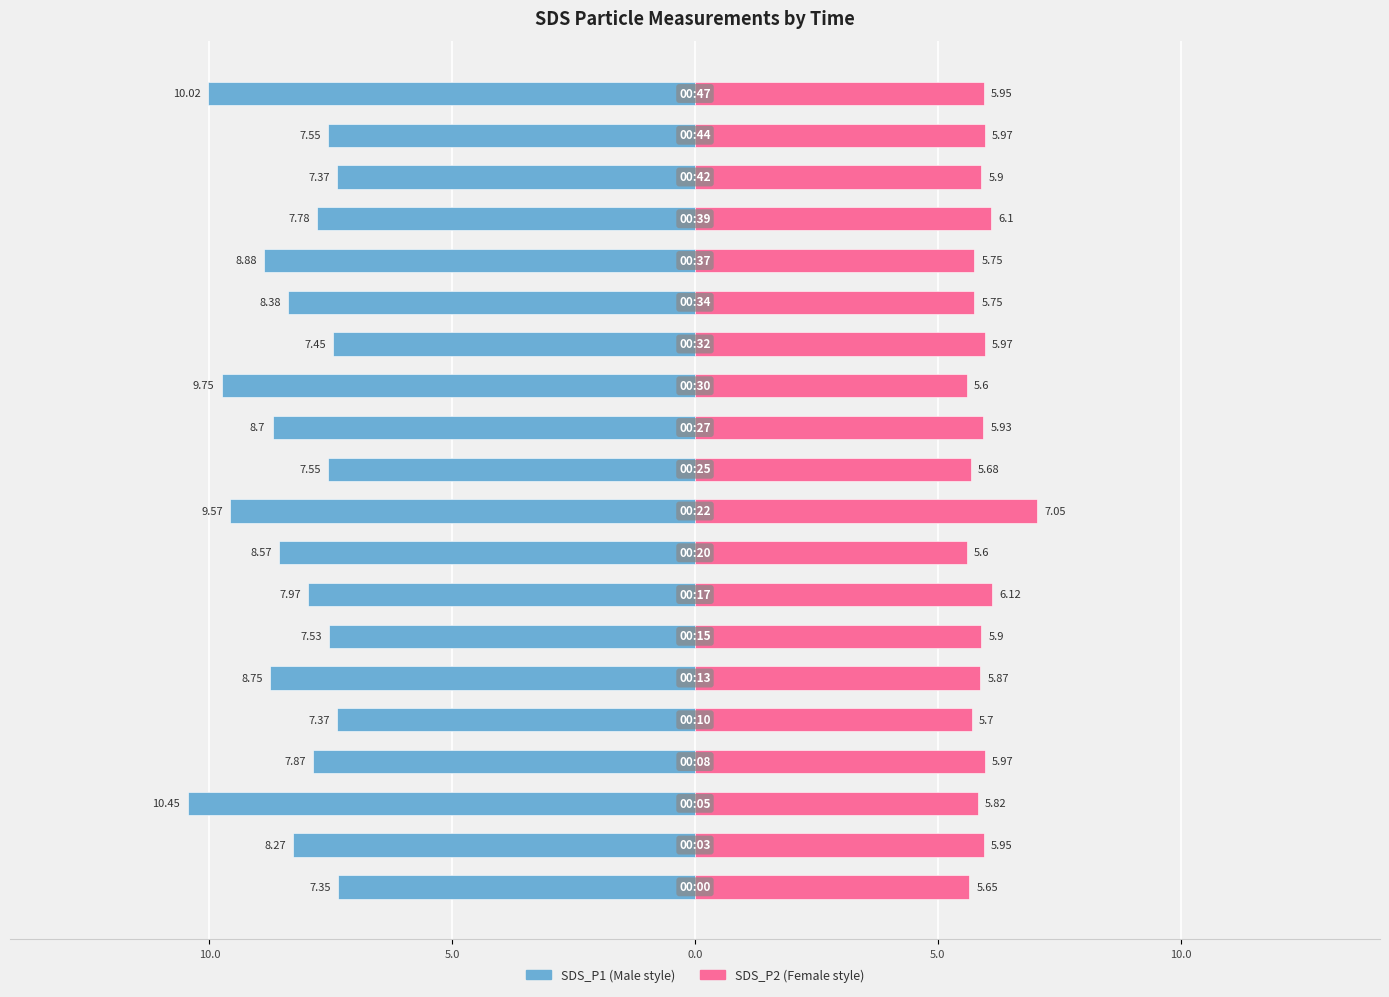

Are the bars grouped side by side (vs. stacked)?

Yes